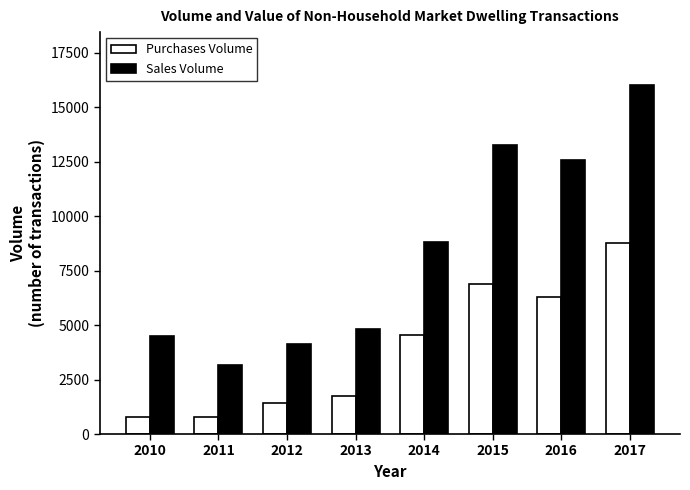

The value of Purchases Volume at 2014 is 2978. True or false?

False